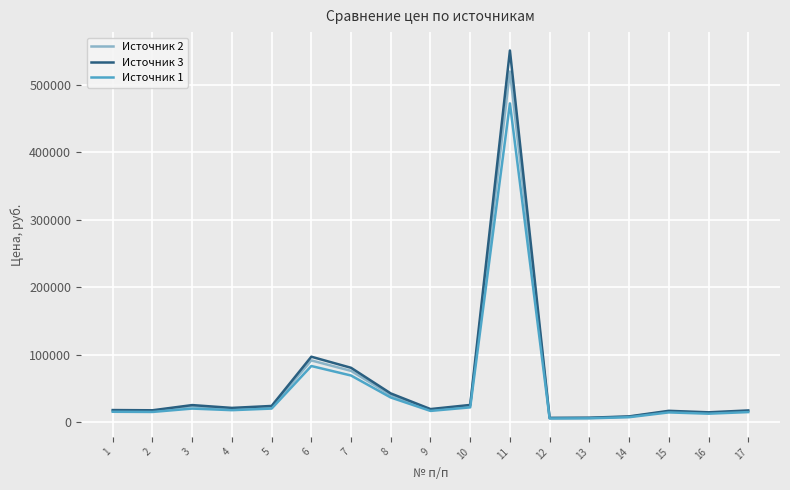

What is the total value across all series at 2?

48712.4